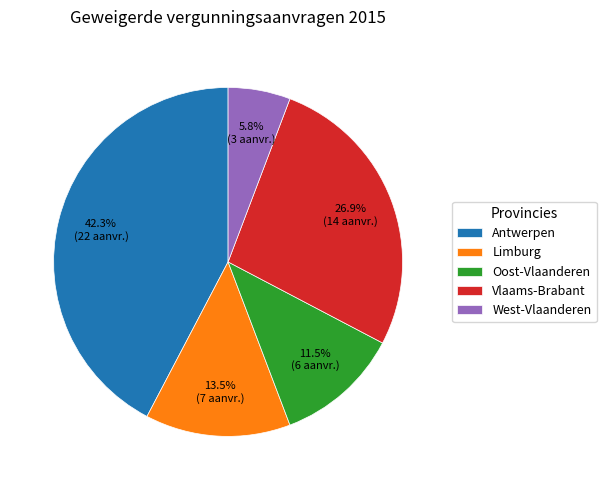

Count the number of slices in the pie.

5